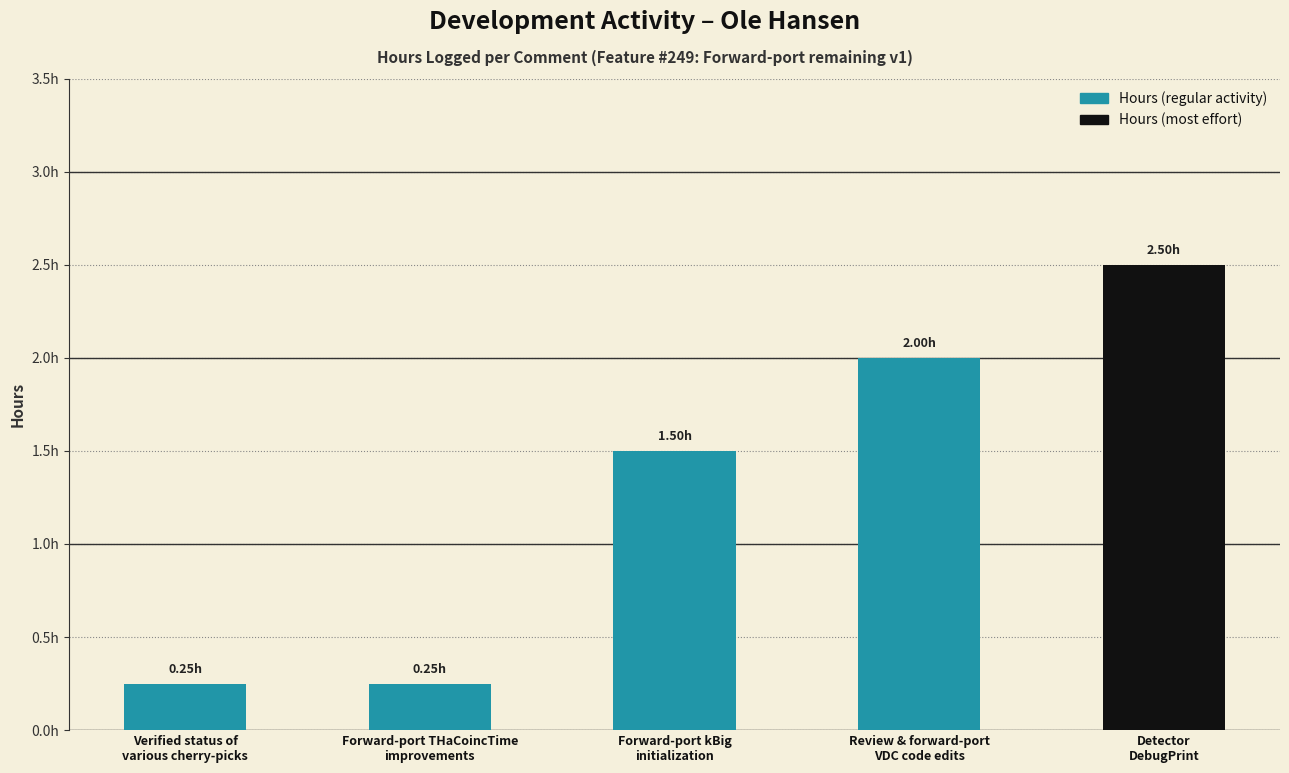

Between Detector
DebugPrint and Verified status of
various cherry-picks, which is larger?

Detector
DebugPrint